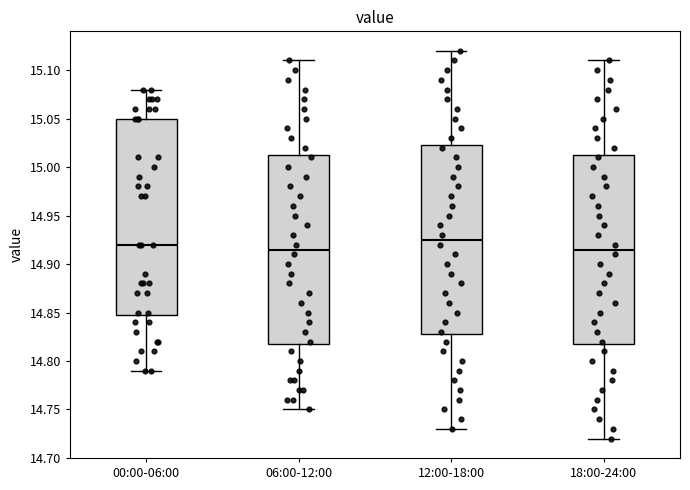

Reading left to right, transcribe this box plot: for each box, give where its median line is, the range the box spans, and where its two whiskers end, as read against the y-axis. The values are not printed on the chart, so give them approximately, as read against the axis.

00:00-06:00: median 14.920, box 14.850 to 15.050, whiskers 14.790 to 15.080
06:00-12:00: median 14.915, box 14.820 to 15.015, whiskers 14.750 to 15.110
12:00-18:00: median 14.925, box 14.830 to 15.025, whiskers 14.730 to 15.120
18:00-24:00: median 14.915, box 14.820 to 15.015, whiskers 14.720 to 15.110